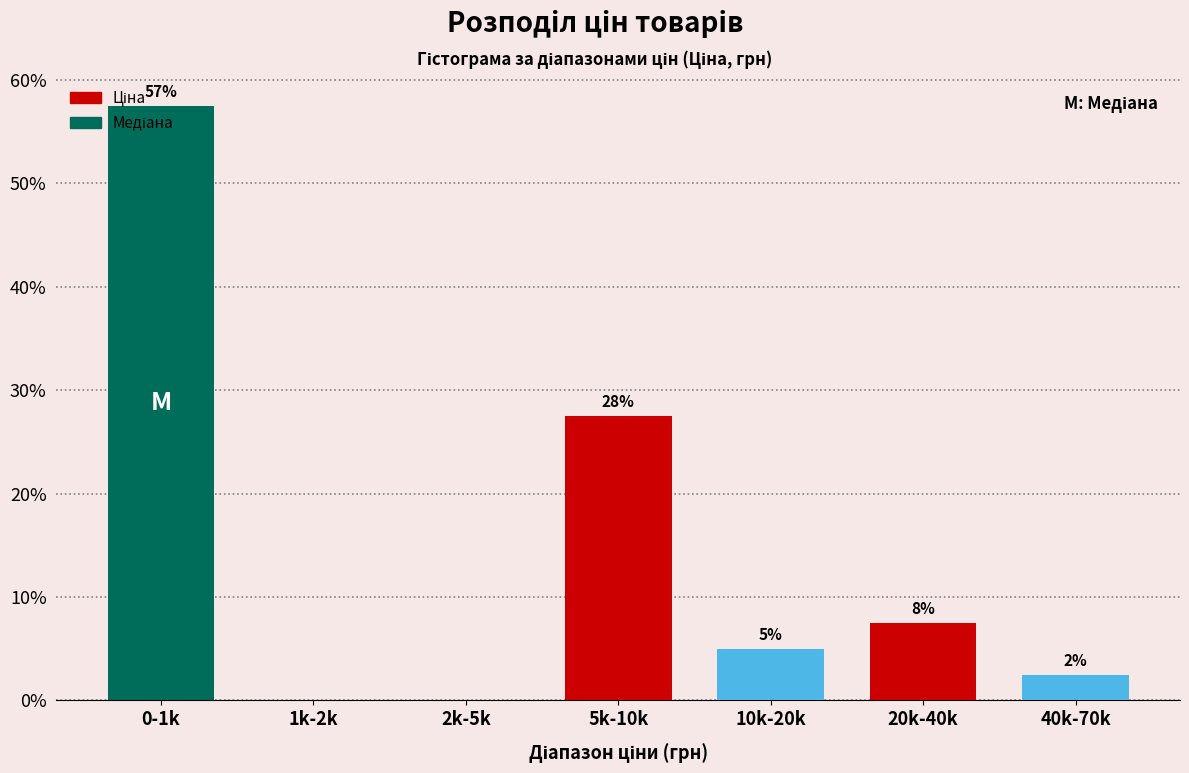

Are the bars horizontal?

No